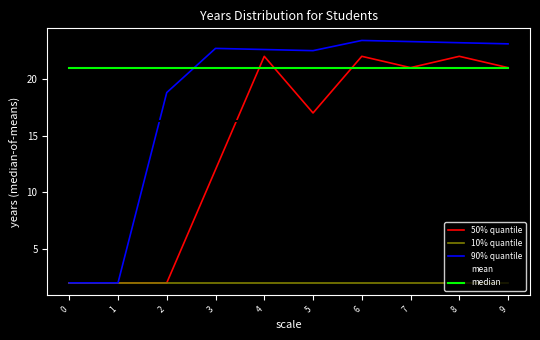

List the series in order of their peak value, lowest first.

10% quantile, mean, median, 50% quantile, 90% quantile